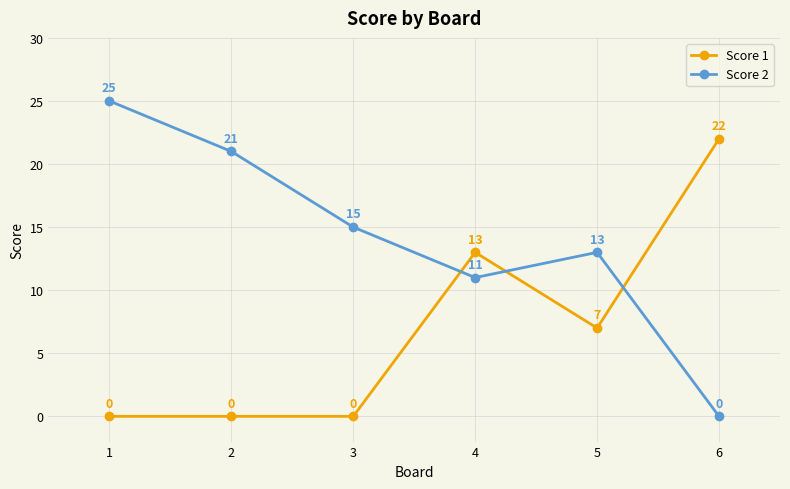

Reading left to right, list all the values displayed in this chart.

Score 1: 1=0	2=0	3=0	4=13	5=7	6=22
Score 2: 1=25	2=21	3=15	4=11	5=13	6=0